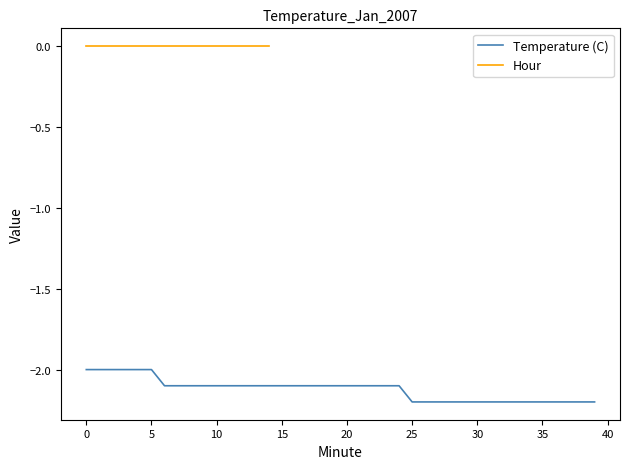

What is the sum of the values at 11 and 8?

-4.2